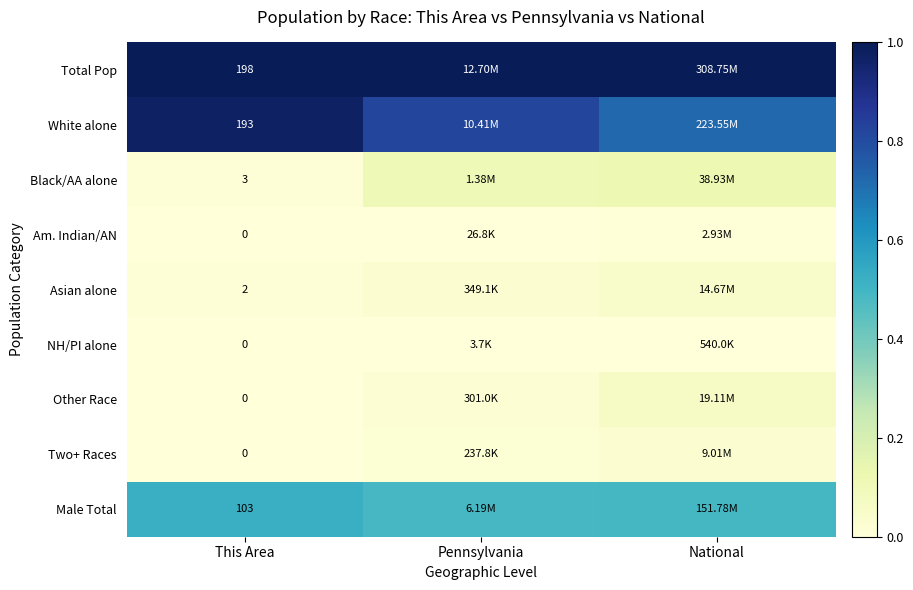

What is the total value across all series at This Area?

2.5